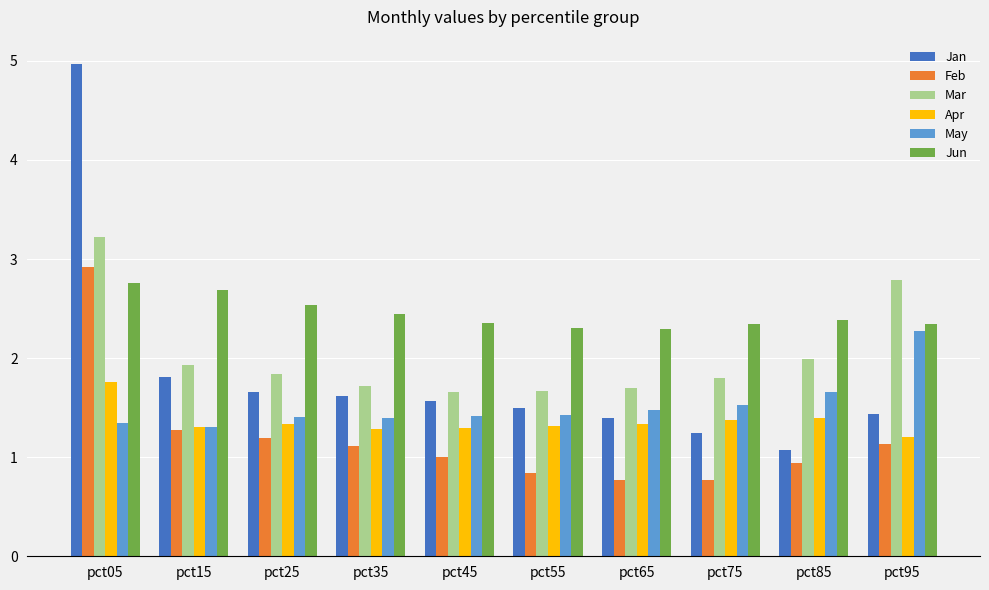

Read the Jan value at pct45.

1.6